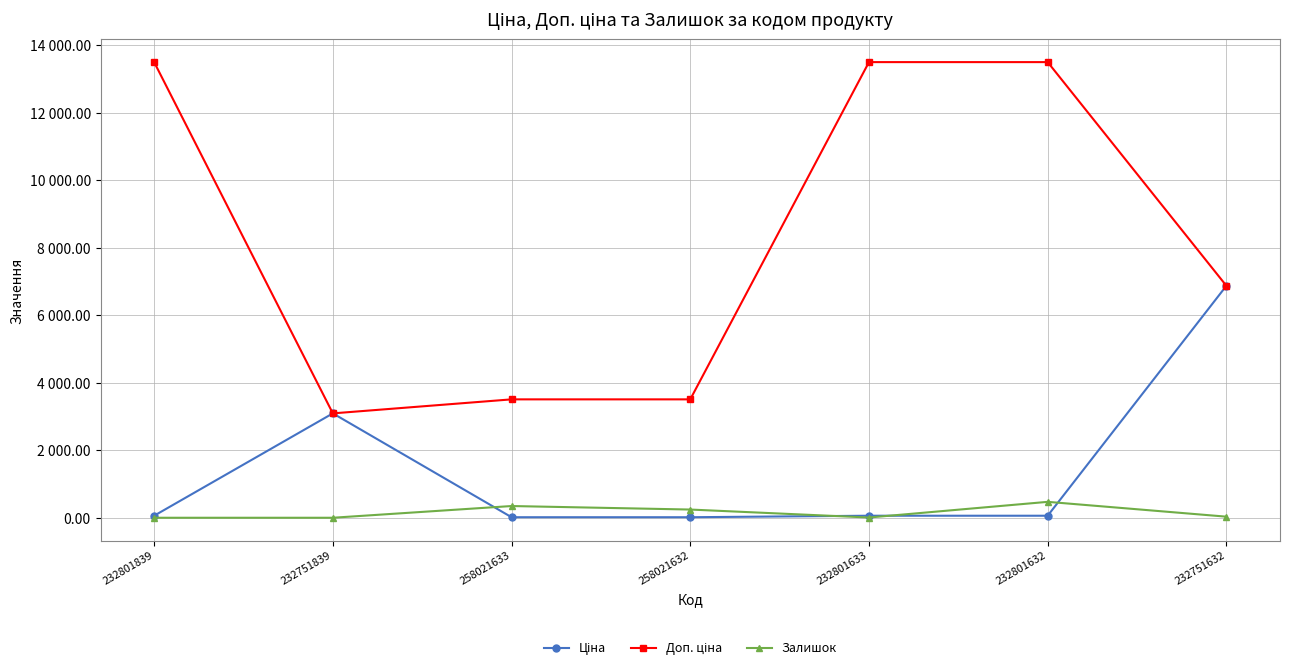

What is the difference between the maximum and minimum values in the Доп. ціна series?

10402.2